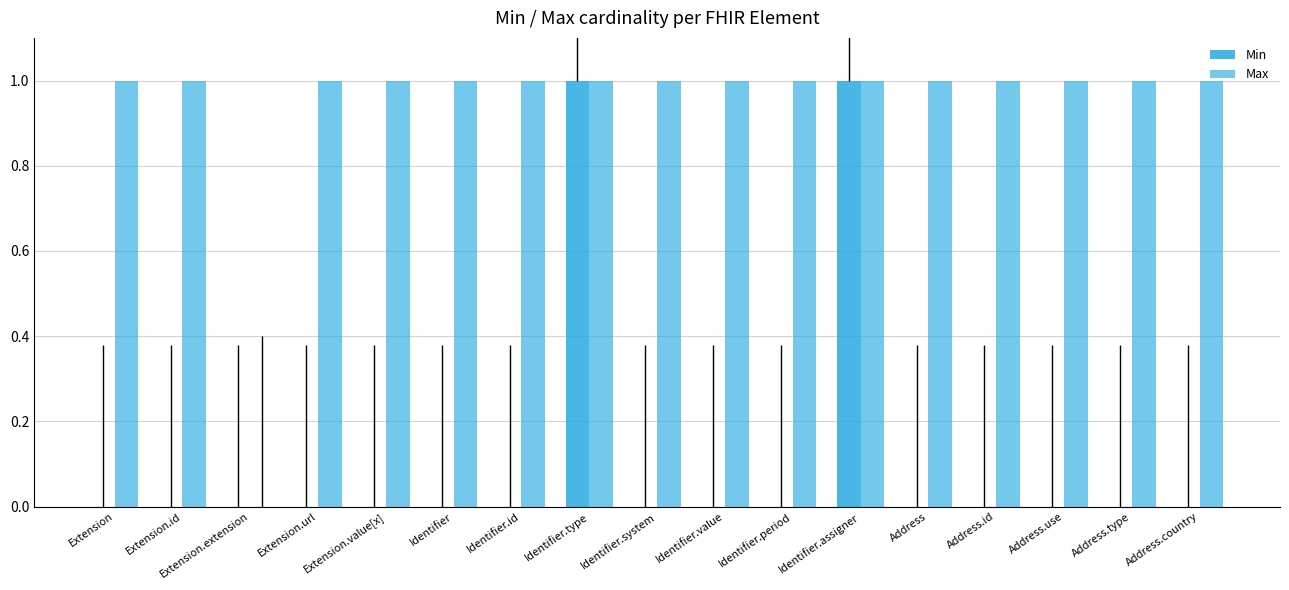

What is the difference between the highest and lowest values at Identifier?

1